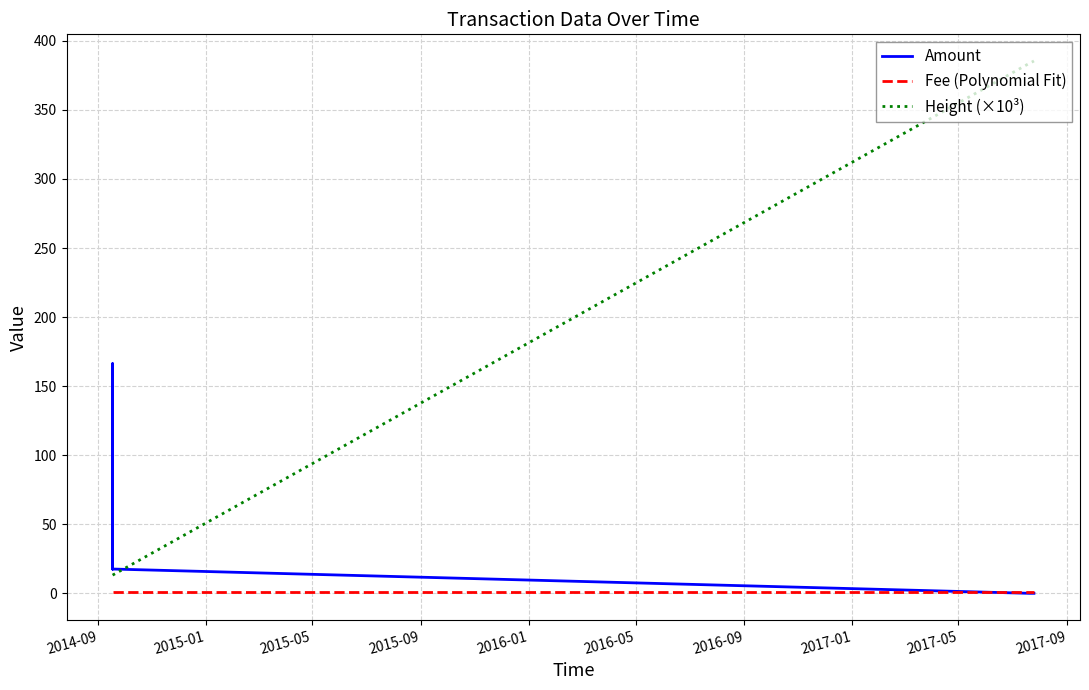

What is the label of the 1st point from the left?

2014-09